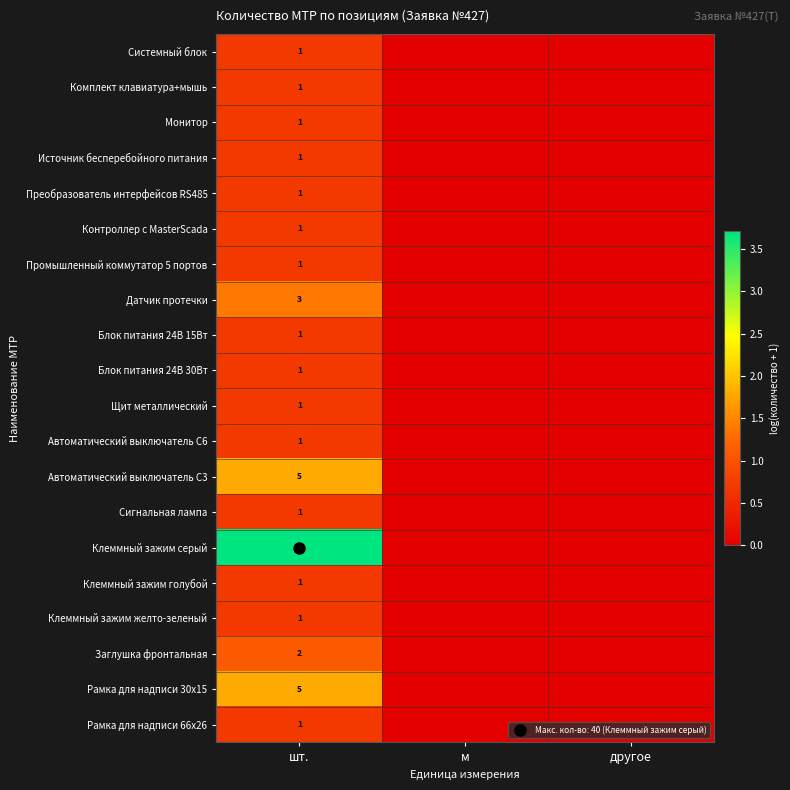

Is it true that Преобразователь интерфейсов RS485 equals 0.0 at другое?

True